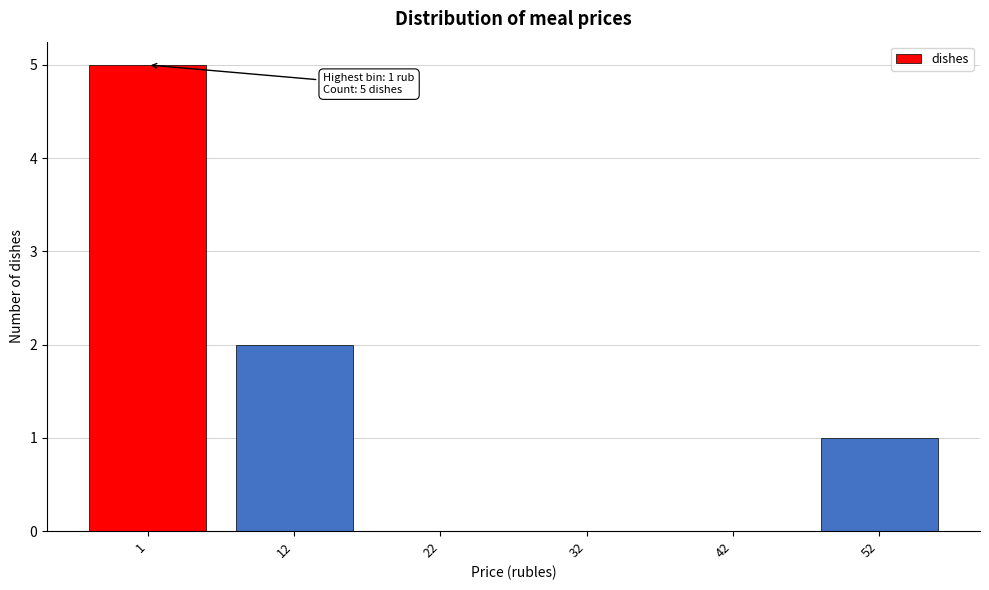

Reading left to right, what are all the values shown in this chart?

1=5	12=2	22=0	32=0	42=0	52=1